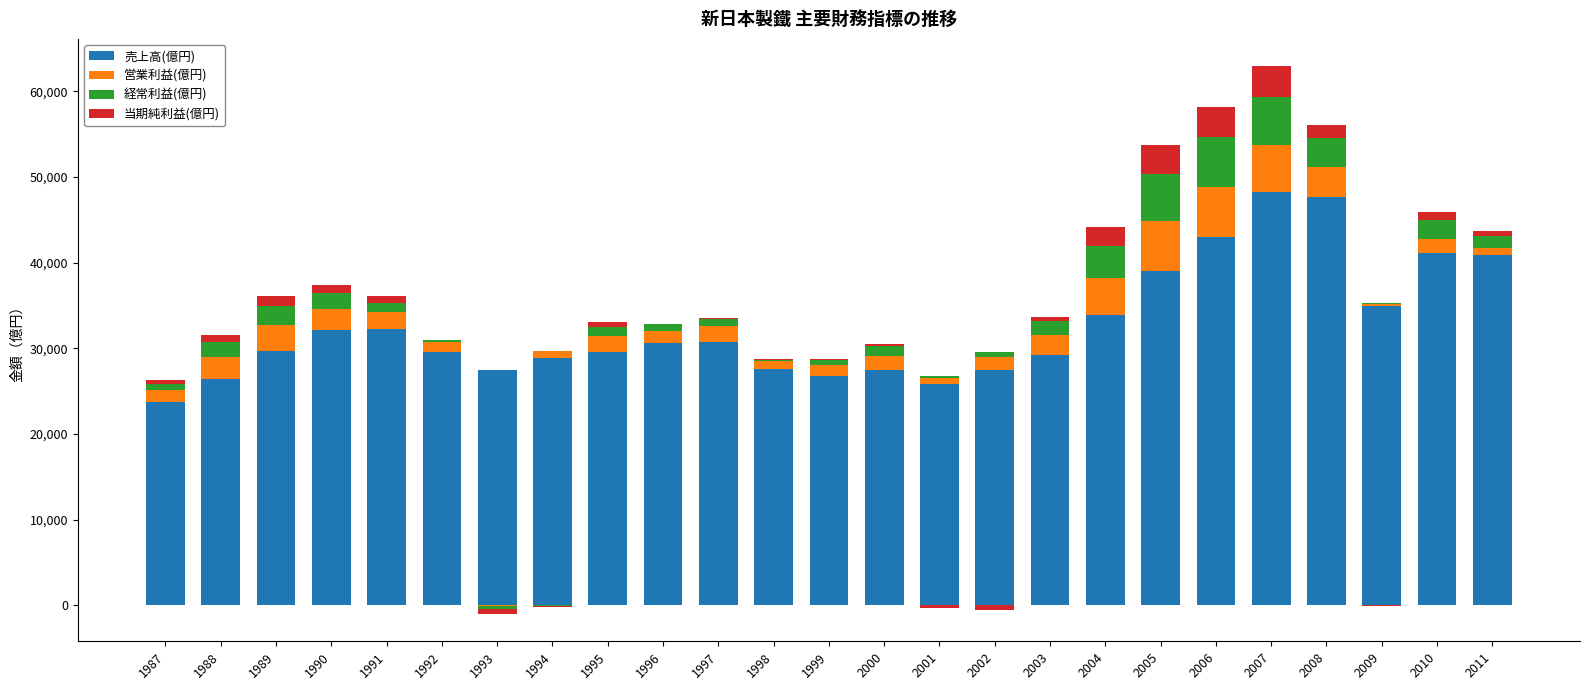

True or false: 経常利益(億円) has a value of 1728 at 2003.

True